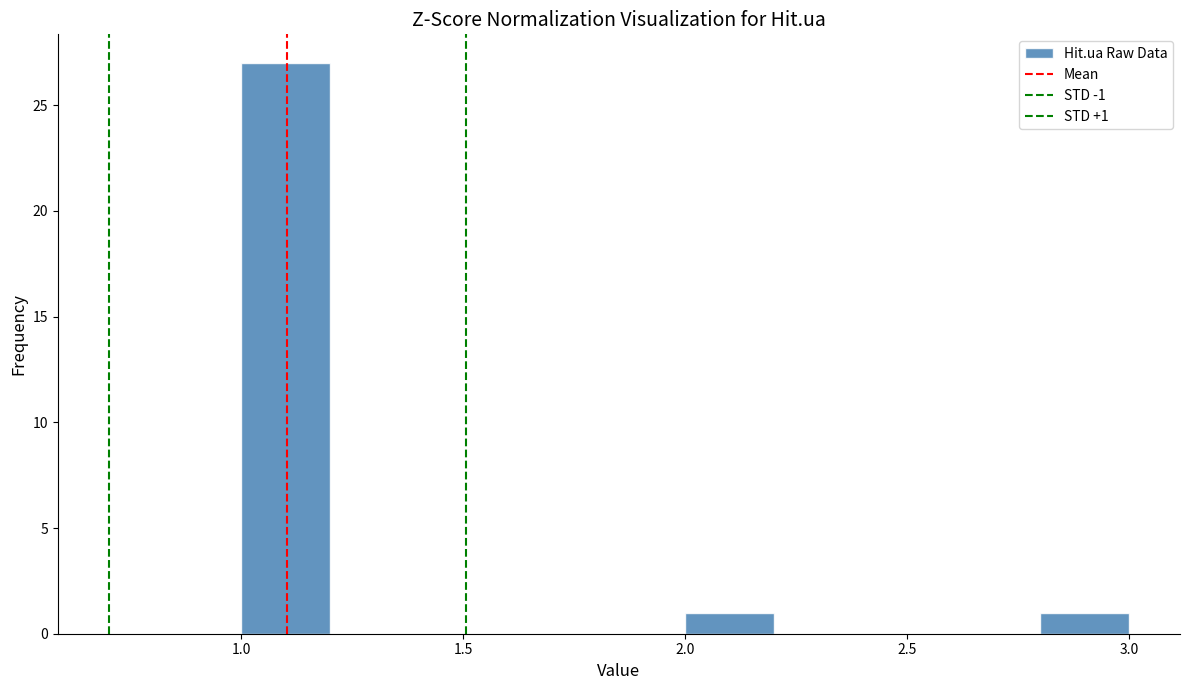

Over which range of the x-axis is the bar tallest?

1.0 to 1.2